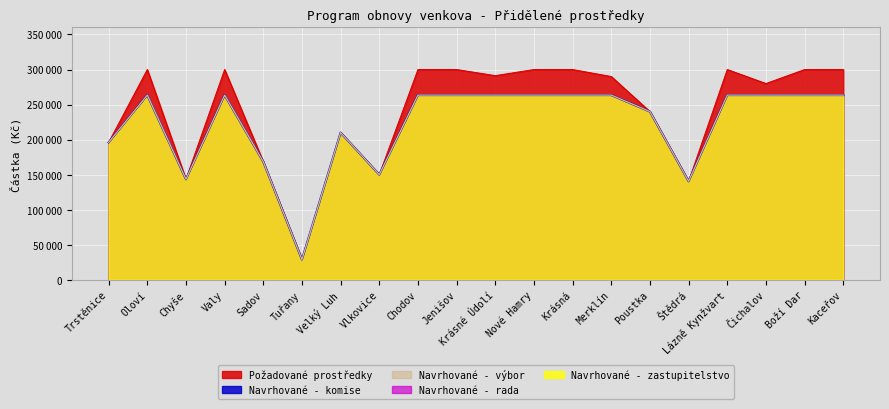

At which category does Požadované prostředky reach its first local peak?

Oloví